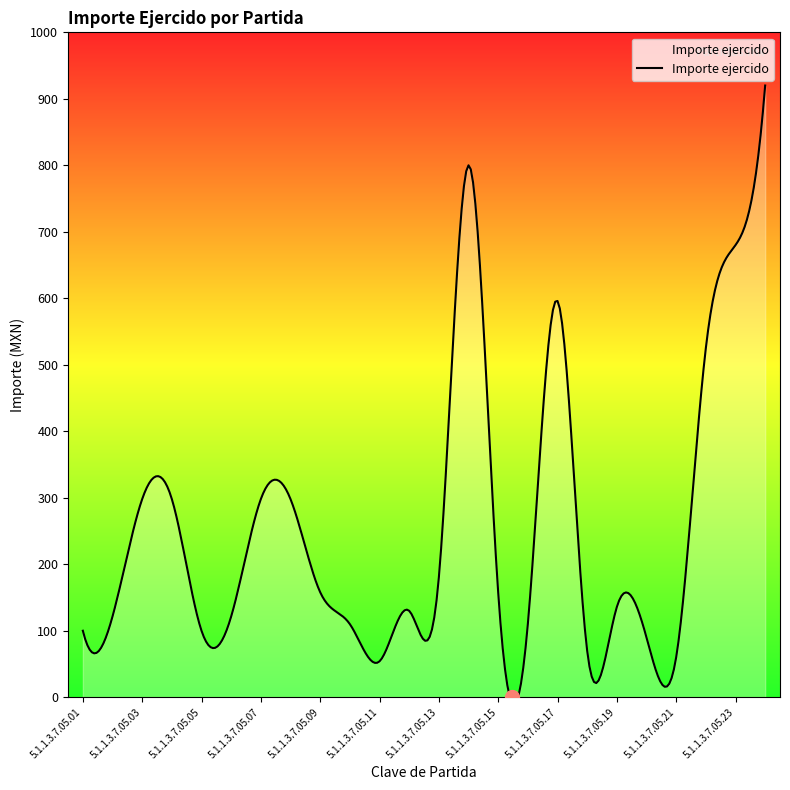

What is the maximum value shown in the chart?

920.0